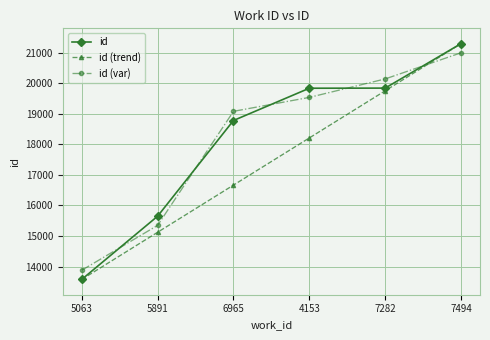

Which category has the lowest value across all series?

5063